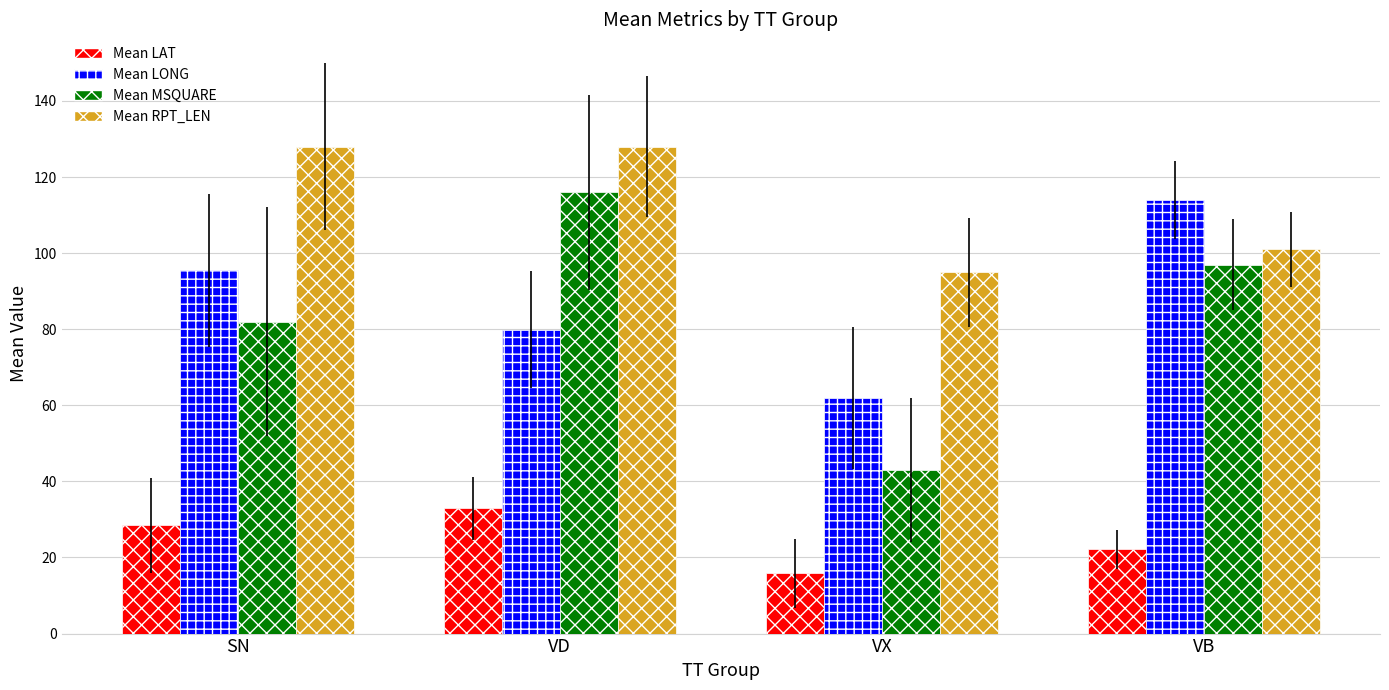

What is the total value across all series at SN?

334.0